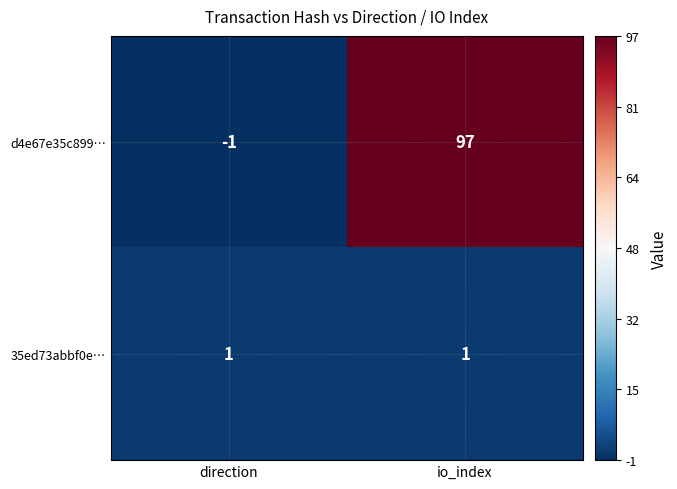

At which category is the sum across all series the highest?

io_index